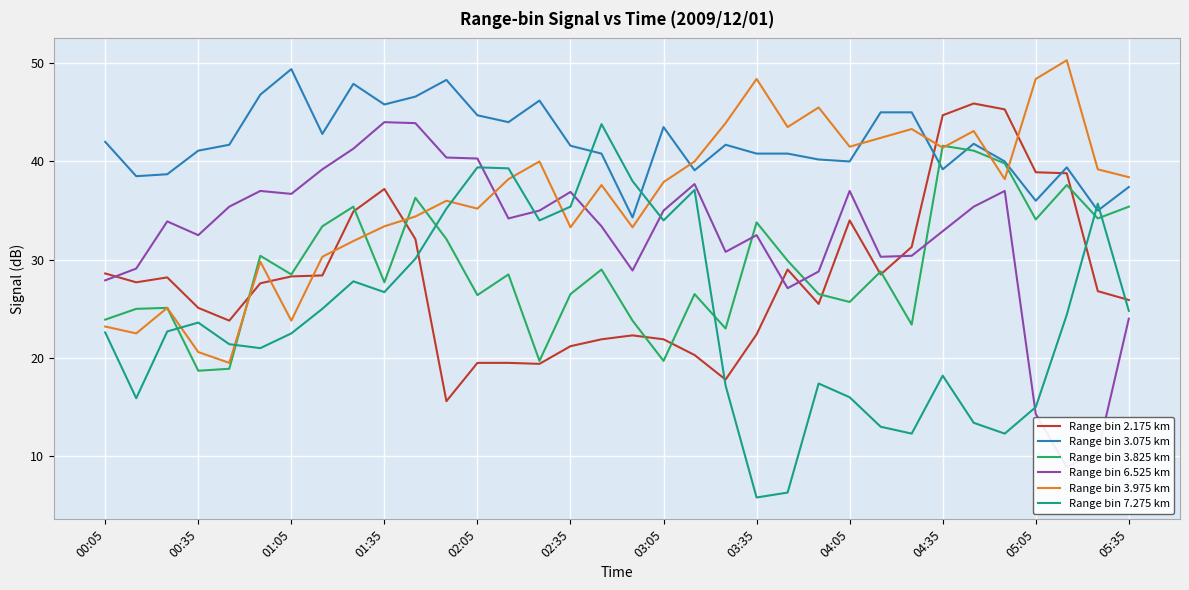

After their last crossing, which series has the higher values: Range bin 3.075 km or Range bin 7.275 km?

Range bin 3.075 km